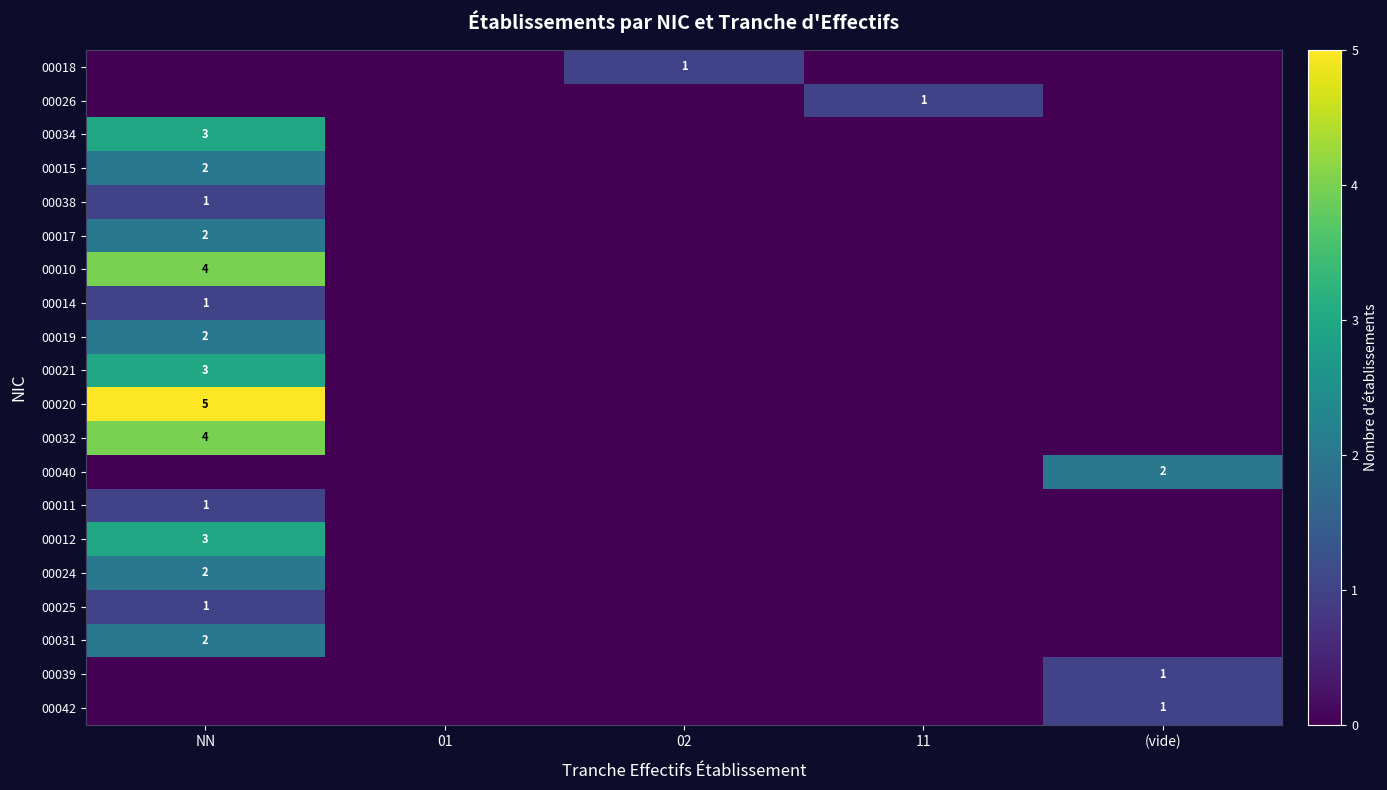

The value of 00032 at NN is 4. True or false?

True